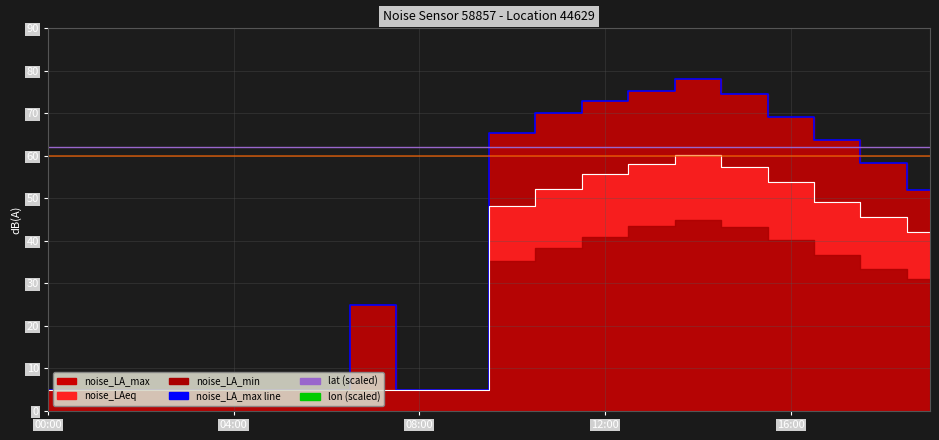

What is the label of the 20th point from the left?

19